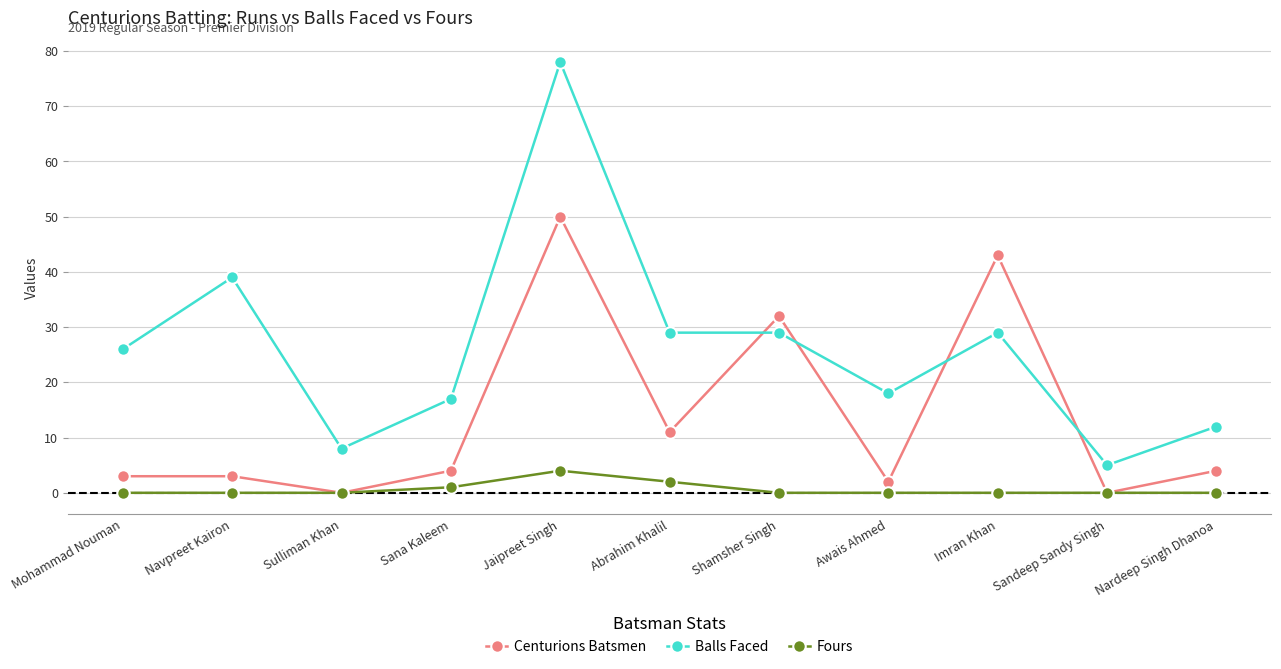

What value does the Centurions Batsmen series have at Nardeep Singh Dhanoa, to the nearest 5?

5